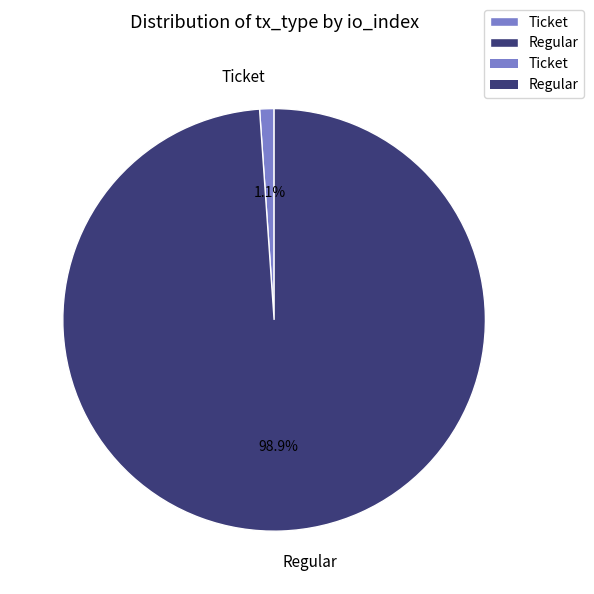

Between Regular and Ticket, which is larger?

Regular